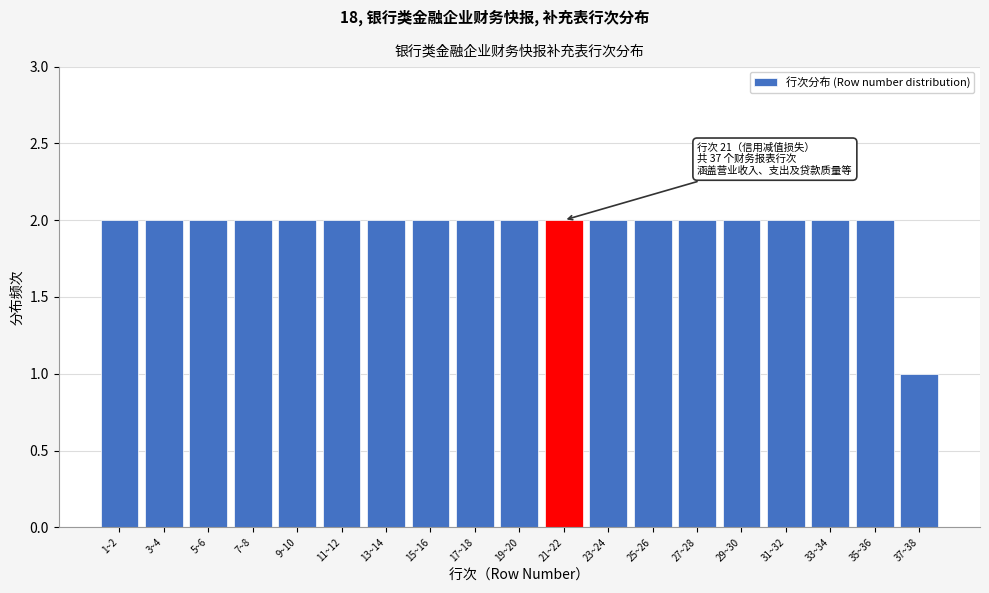

Reading left to right, list all the values displayed in this chart.

2	2	2	2	2	2	2	2	2	2	2	2	2	2	2	2	2	2	1